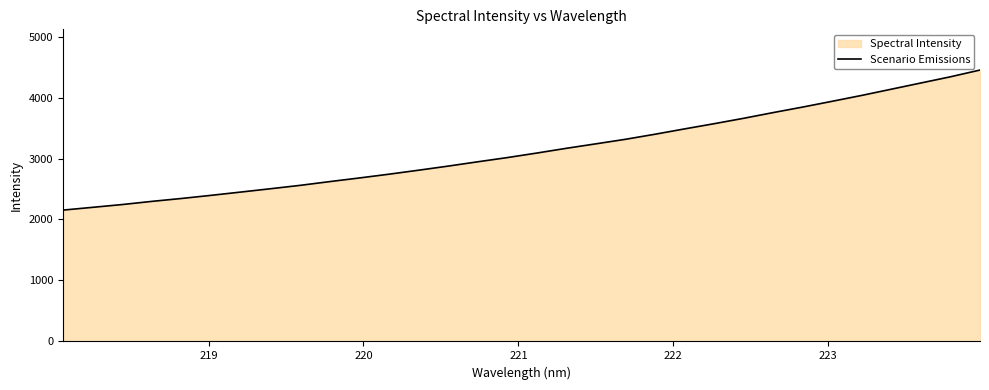

What is the greatest value displayed?

4450.4